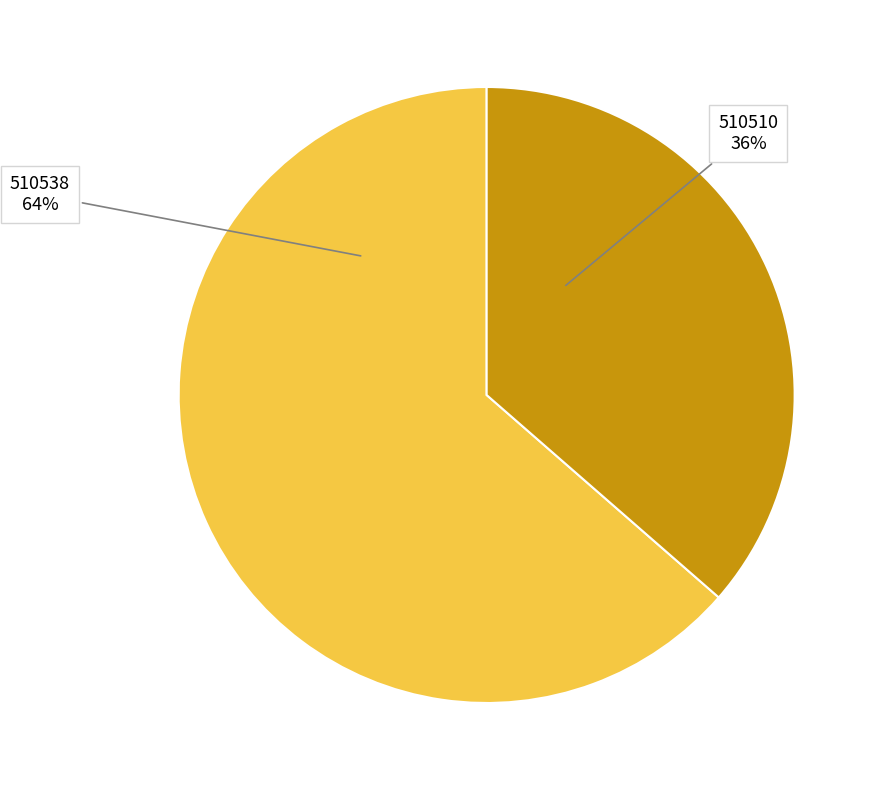

Do 510510 and 510538 together represent more than half of the pie?

Yes